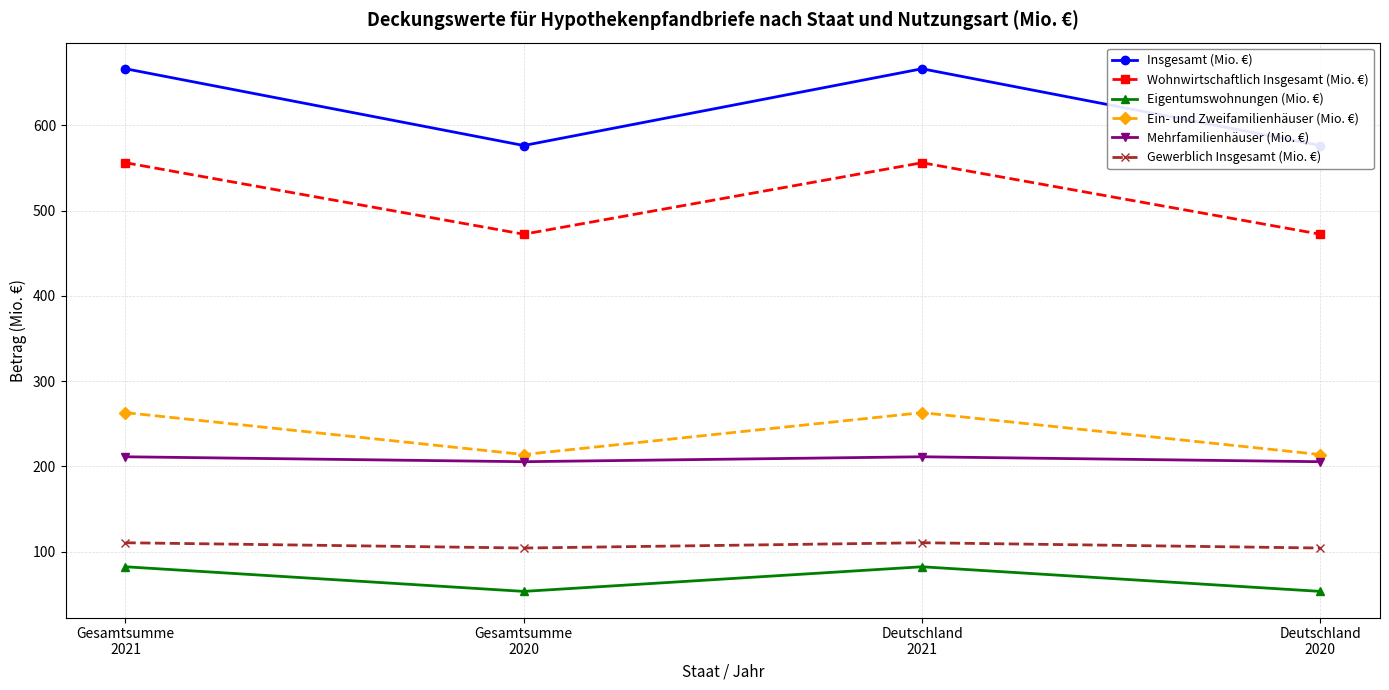

Which category has the highest value across all series?

Gesamtsumme
2021